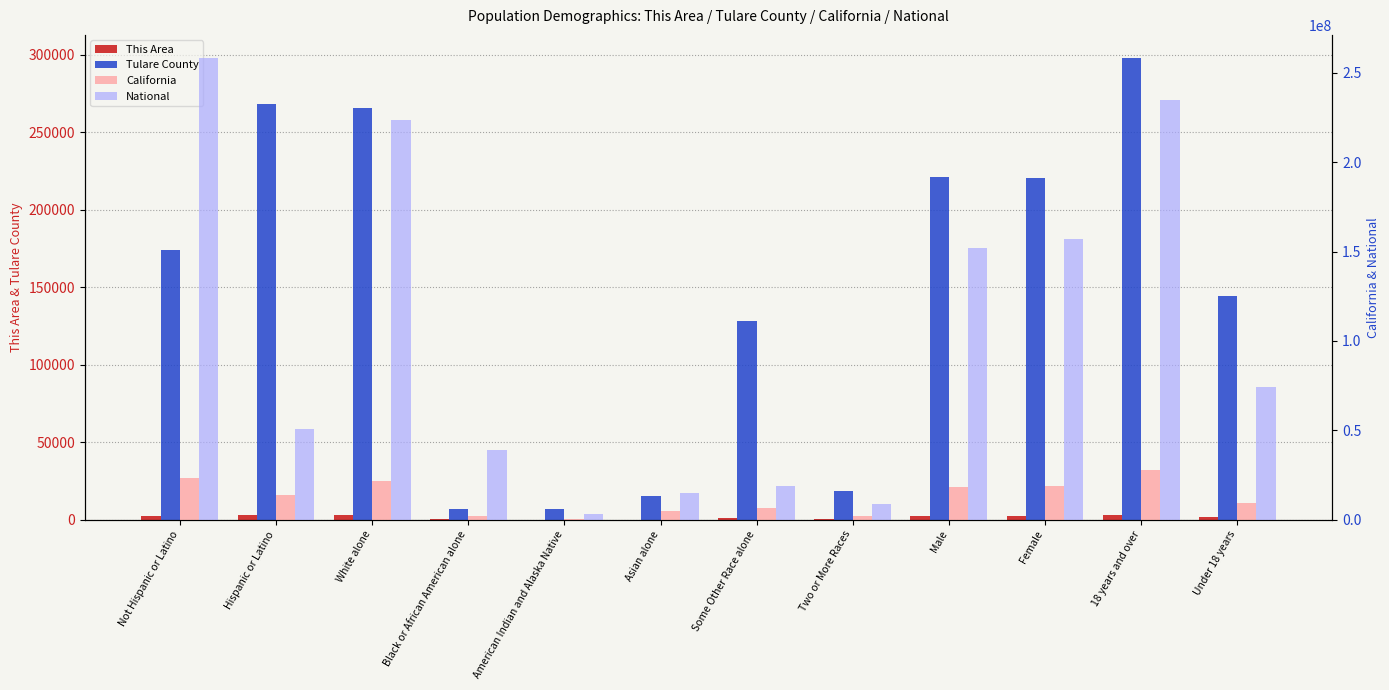

What is the average value of the National series?

102870178